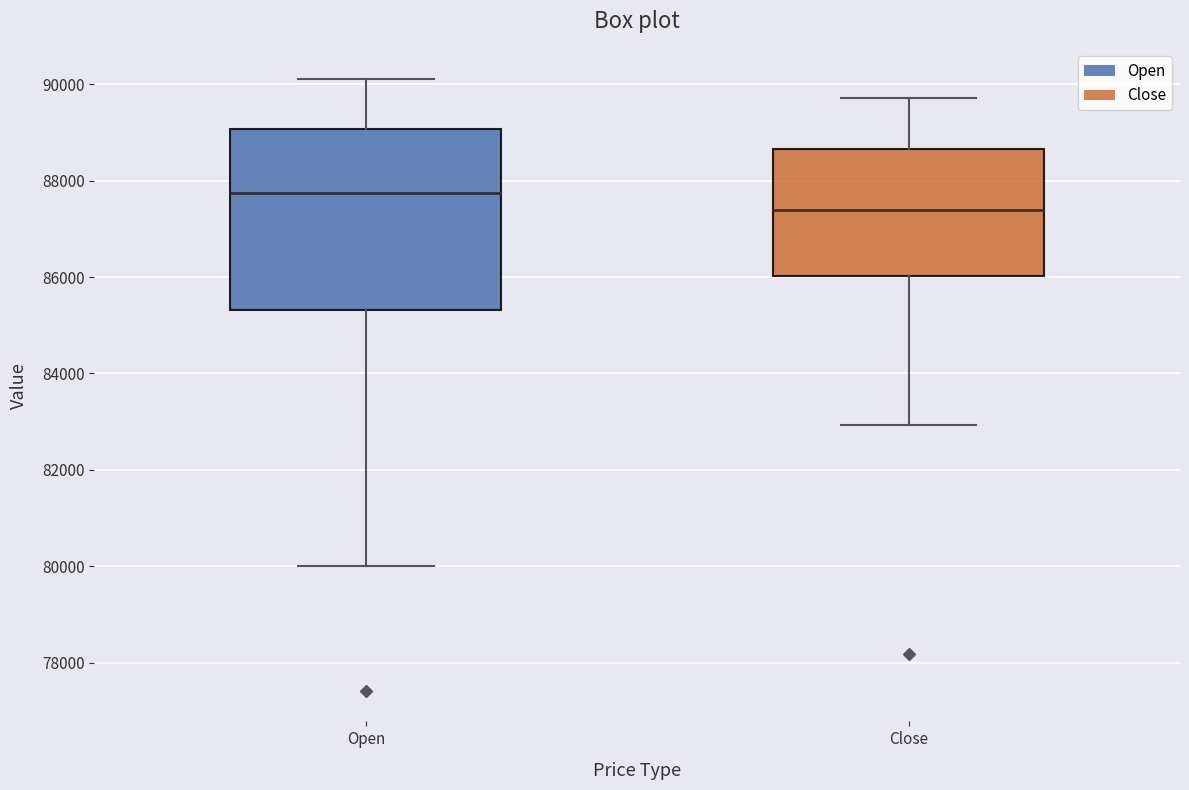

Which box's median line is the lowest?

Close